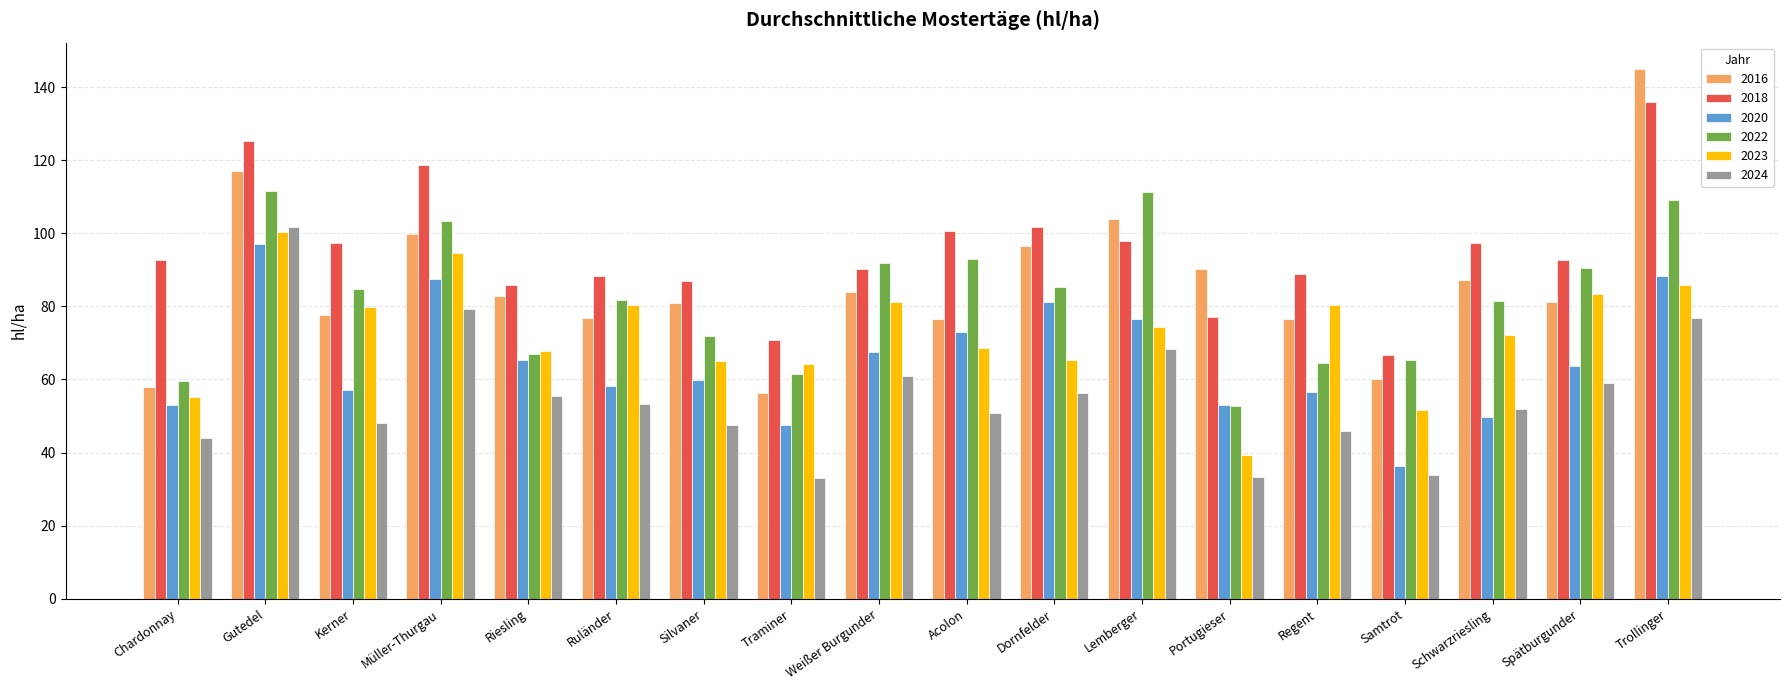

Rank the series by their maximum value, from lowest to highest.

2020, 2023, 2024, 2022, 2018, 2016